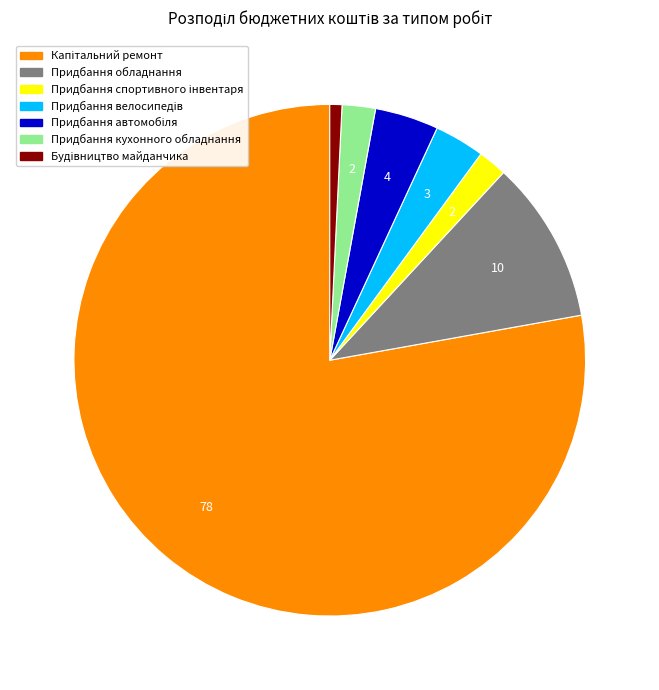

Is there any slice that represents more than half of the pie?

Yes